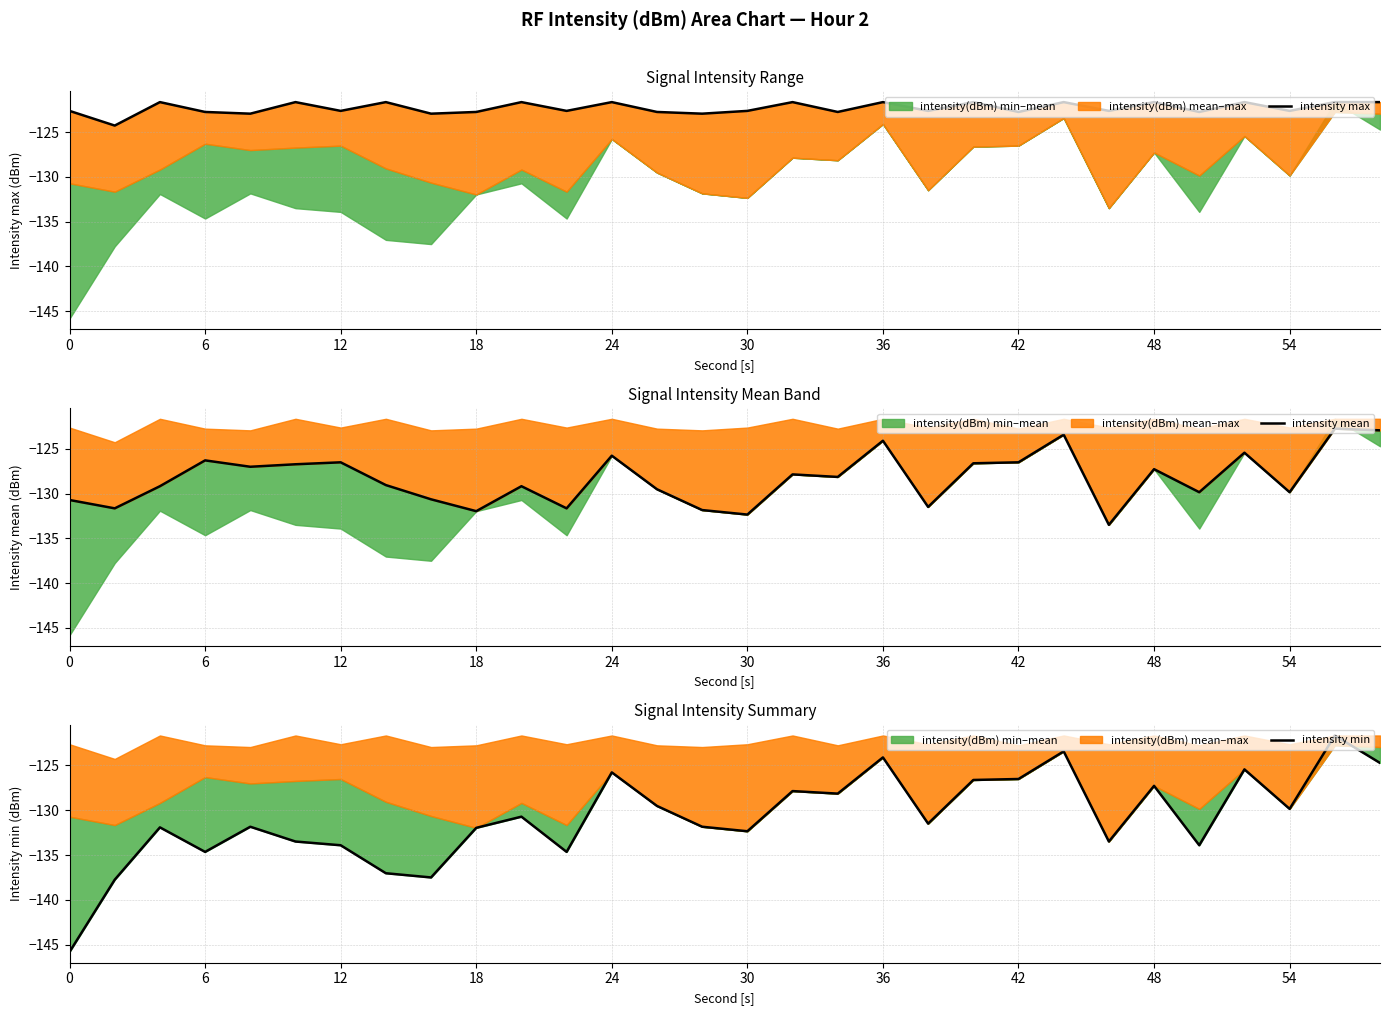

List the series in order of their overall mean, highest first.

intensity max, intensity mean, intensity min